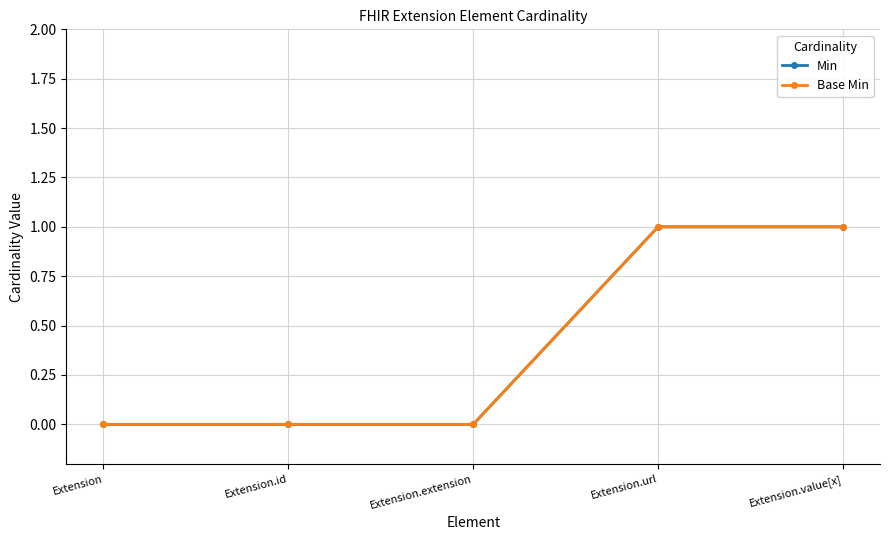

True or false: Min and Base Min cross at least once.

False